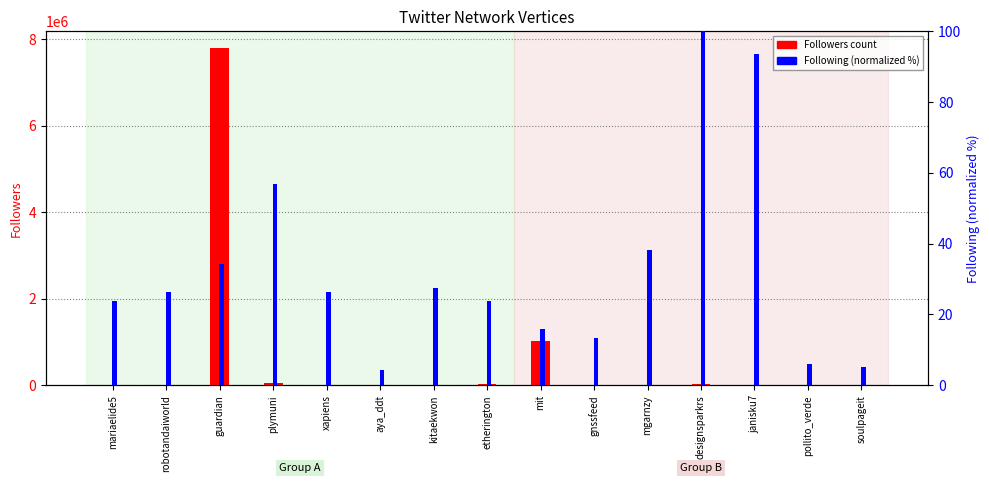

List the series in order of their peak value, highest first.

Followers count, Following (normalized %)